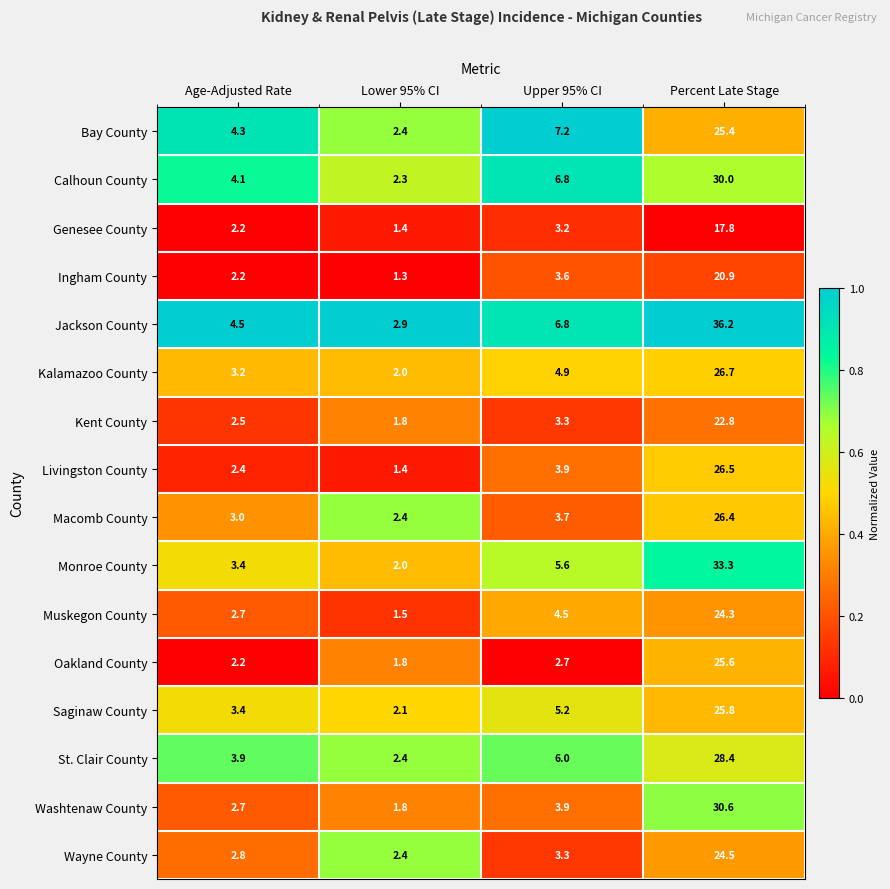

The Wayne County series shows 5.9 at Percent Late Stage. True or false?

False